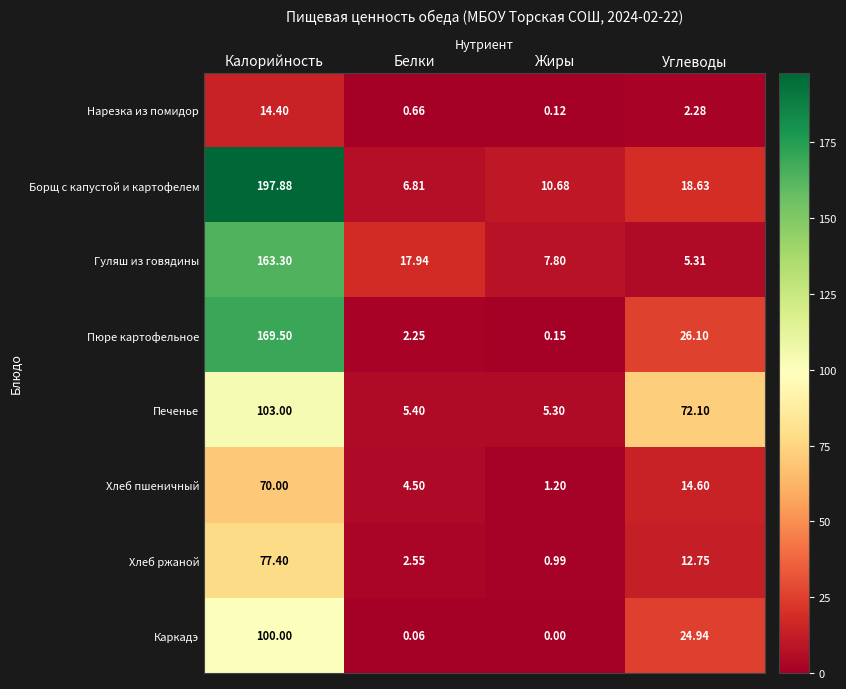

Which category has the highest value across all series?

Калорийность